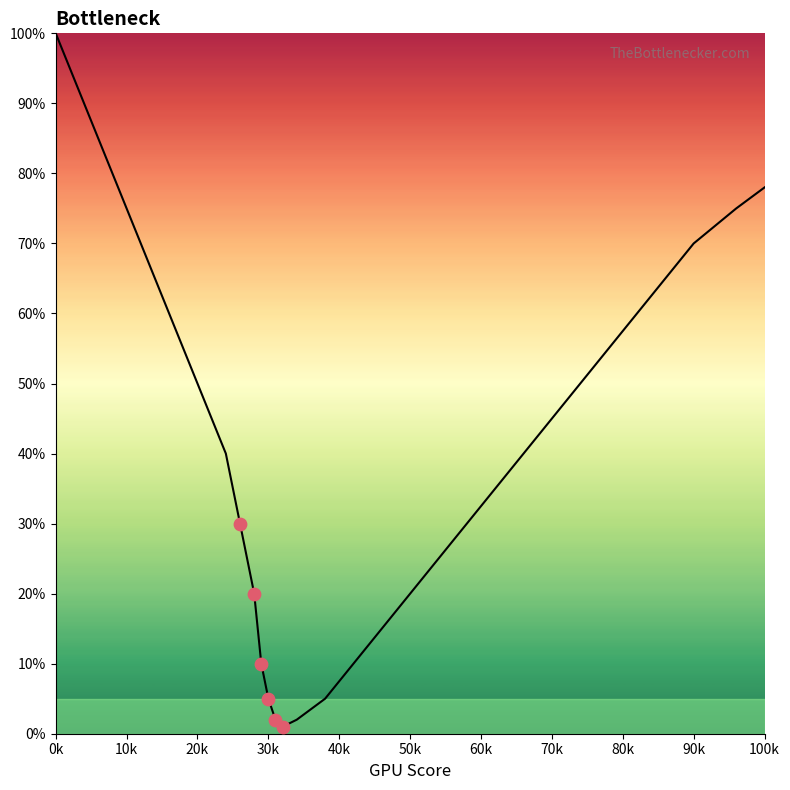

What is the maximum value shown in the chart?

100